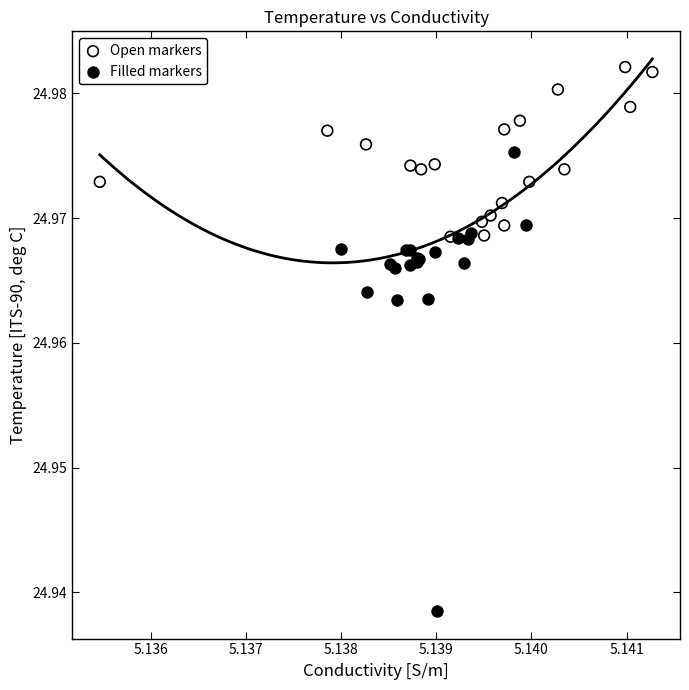

Which series contains the highest Y value?

Open markers